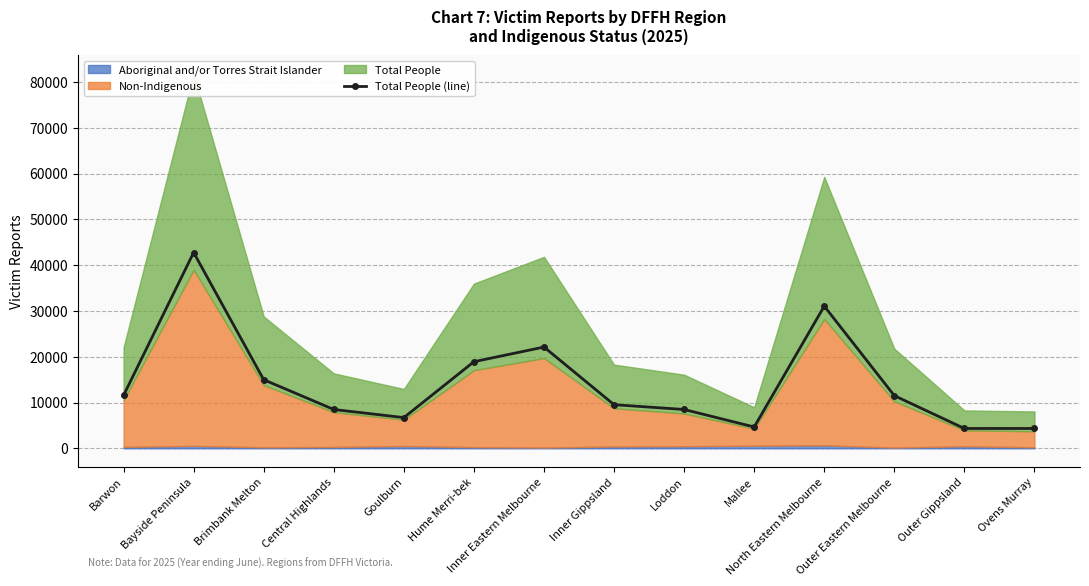

True or false: the data shows 9525 at Inner Gippsland.

True